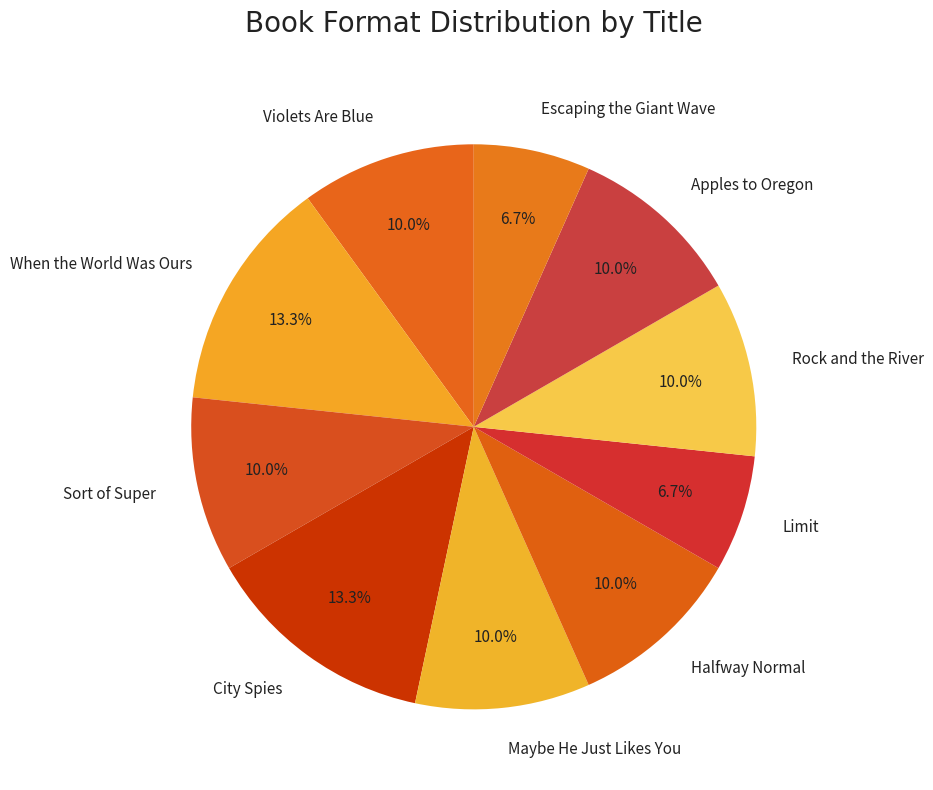

Does City Spies account for over 50% of the chart?

No